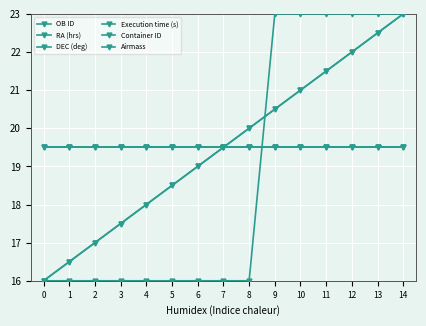

Does the chart have visible grid lines?

Yes